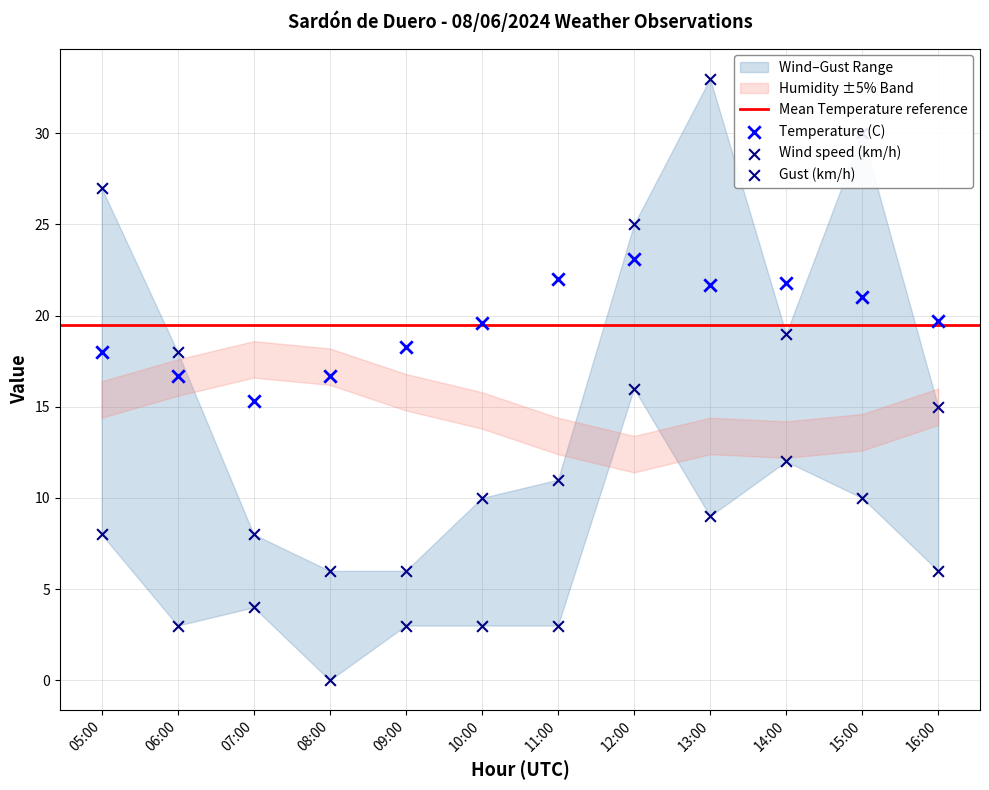

Which series contains the highest Y value?

Gust (km/h)